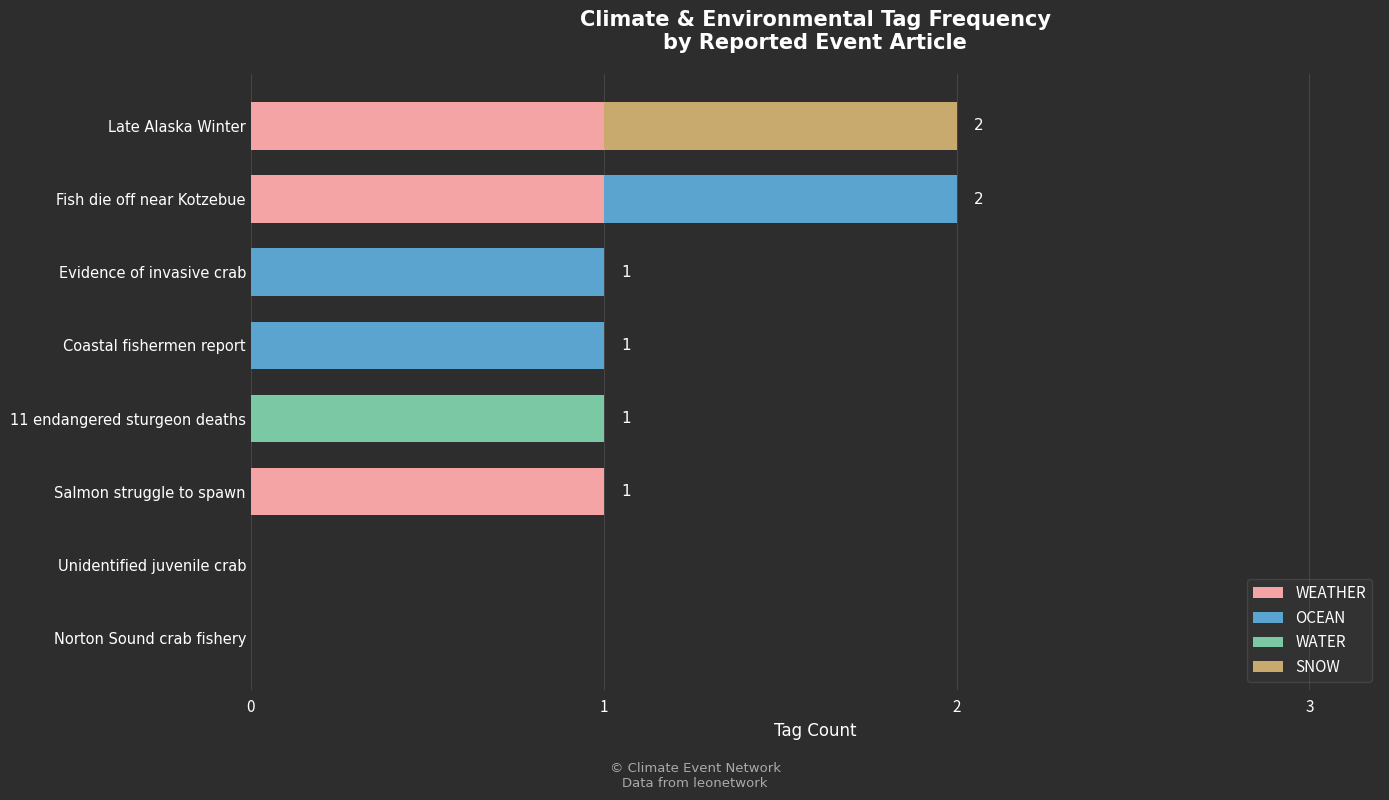

The WEATHER series shows 2 at Salmon struggle to spawn. True or false?

False